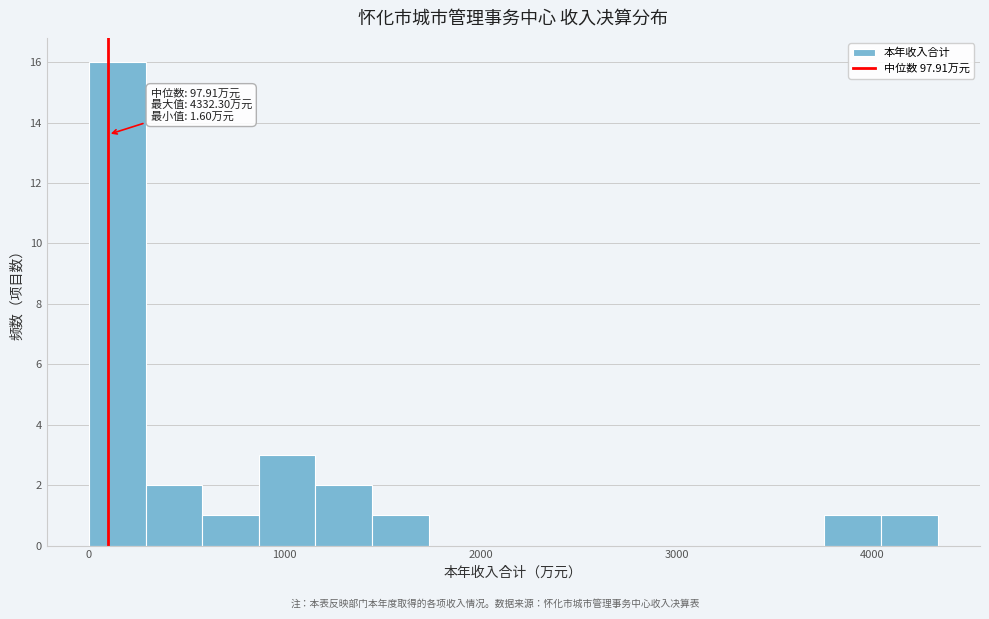

Around what value on the x-axis is the tallest bar? Give the approximate position of its centre, as read against the axis.

100